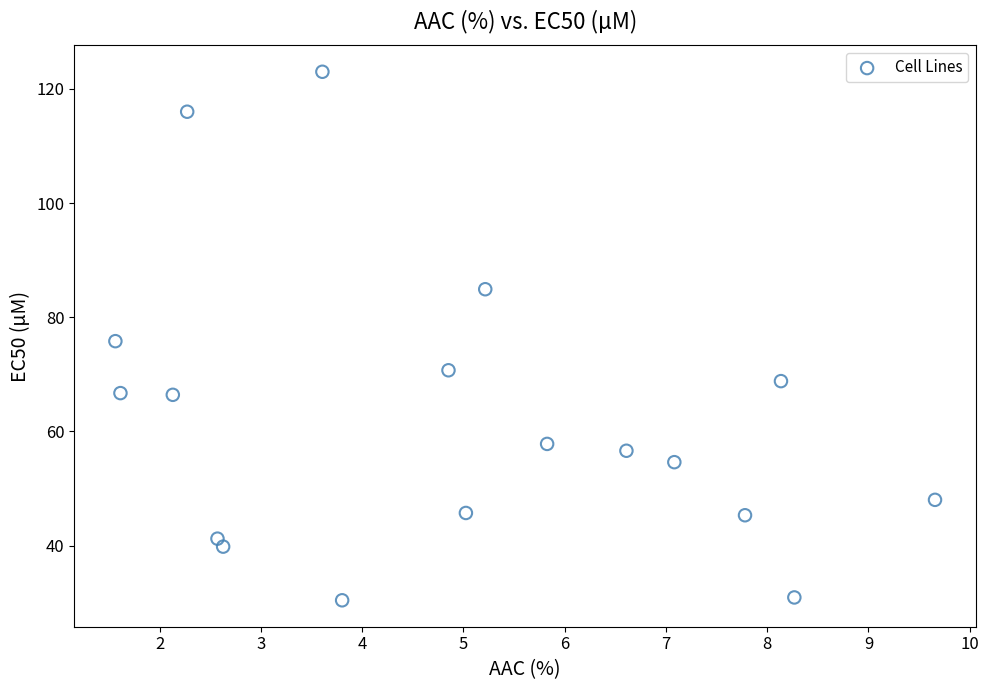

What is the range of Y values (max minus min)?

92.6